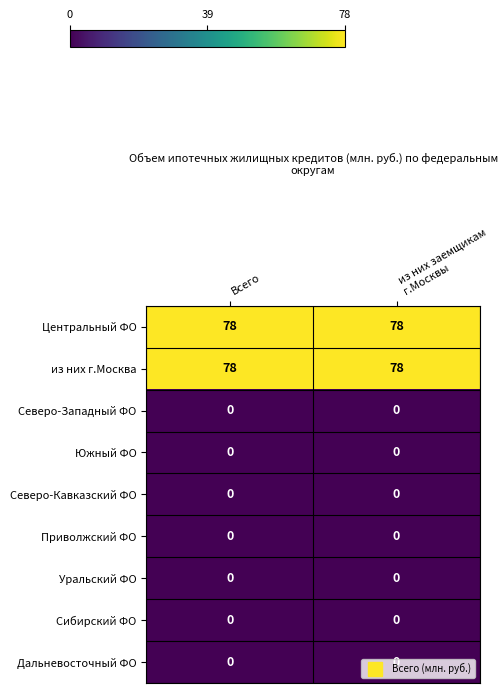

Is it true that Дальневосточный ФО equals 0 at Всего?

True